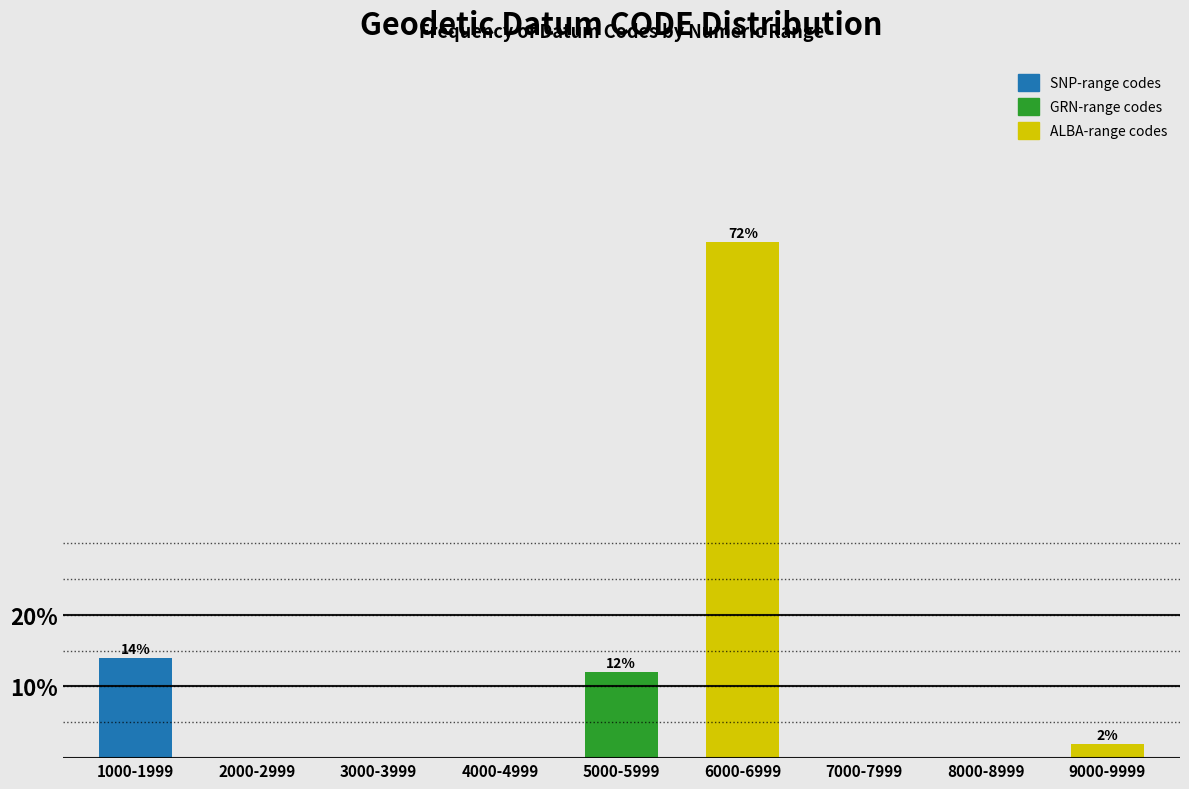

Reading right to left, what are all the values shown in this chart?

9000-9999=2.0	8000-8999=0.0	7000-7999=0.0	6000-6999=72.0	5000-5999=12.0	4000-4999=0.0	3000-3999=0.0	2000-2999=0.0	1000-1999=14.0